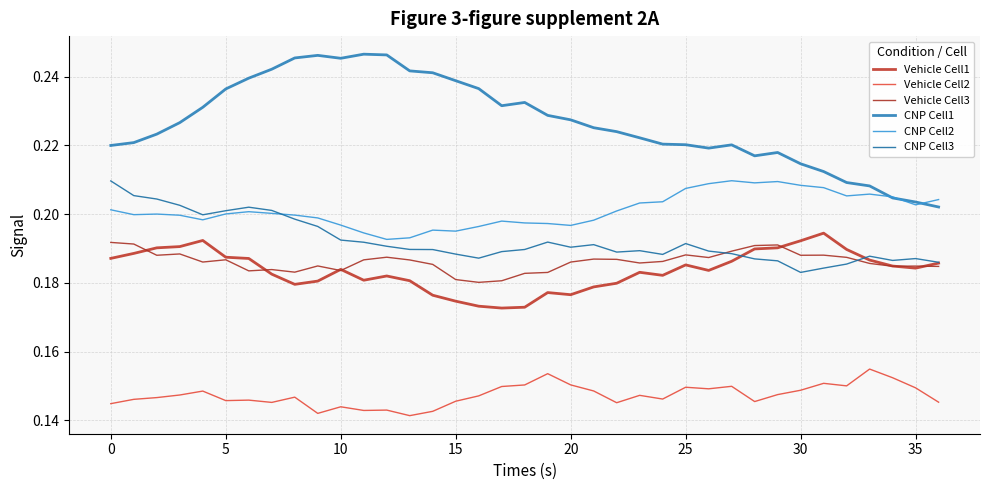

After their last crossing, which series has the higher values: CNP Cell2 or CNP Cell3?

CNP Cell2